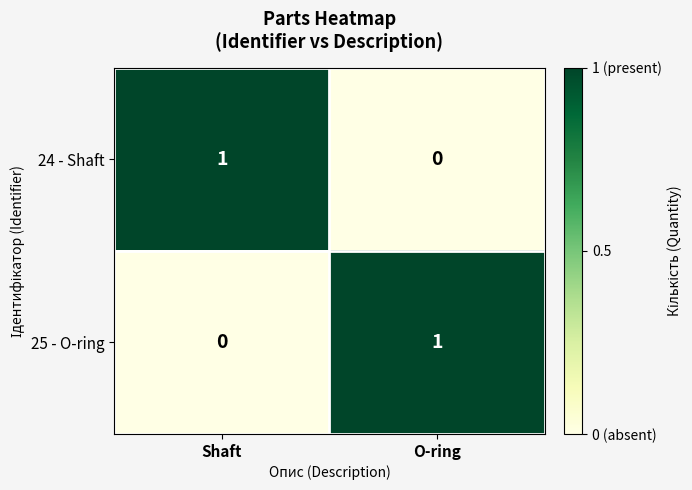

True or false: 24 - Shaft has a value of 1 at O-ring.

False